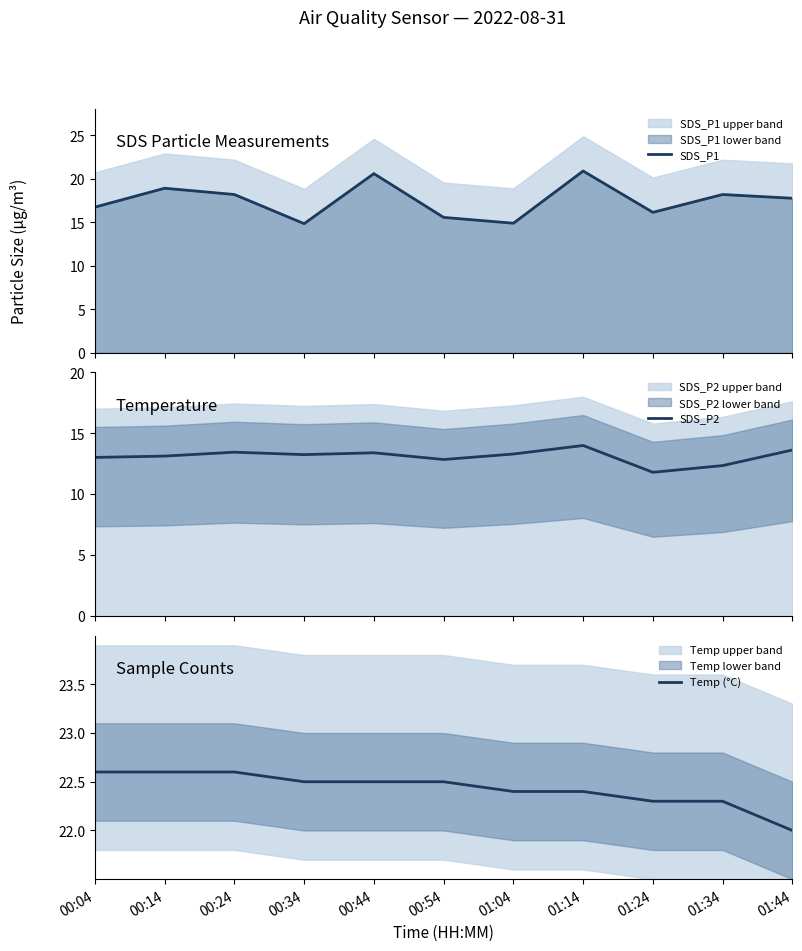

Reading right to left, extract all data points from this chart.

SDS_P1: 17.8	18.2	16.1	20.9	14.9	15.6	20.6	14.8	18.2	18.9	16.8
SDS_P2: 13.6	12.3	11.8	14.0	13.3	12.8	13.4	13.2	13.4	13.1	13.0
Temp (°C): 22.0	22.3	22.3	22.4	22.4	22.5	22.5	22.5	22.6	22.6	22.6